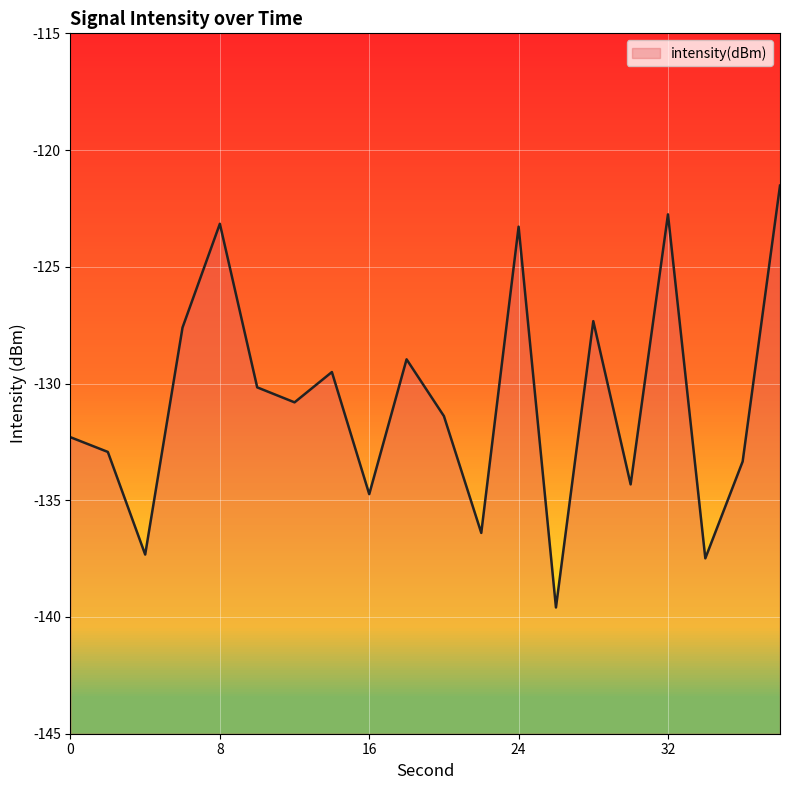

Count the number of categories in the chart.

20